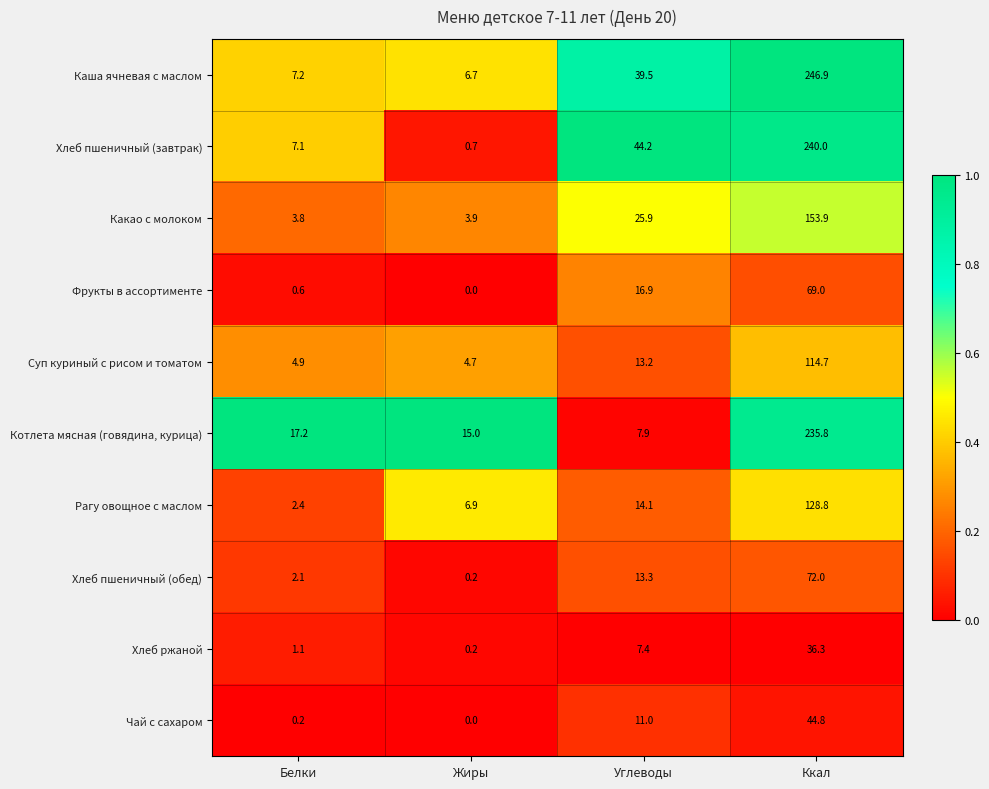

What is the difference between the Каша ячневая с маслом values at Ккал and Жиры?

240.2